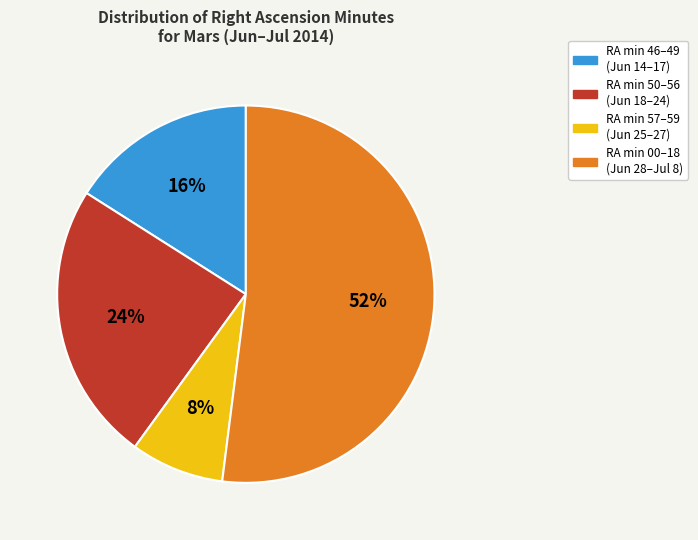

What is the smallest slice in the pie chart?

RA min 57–59 (Jun 25–27)